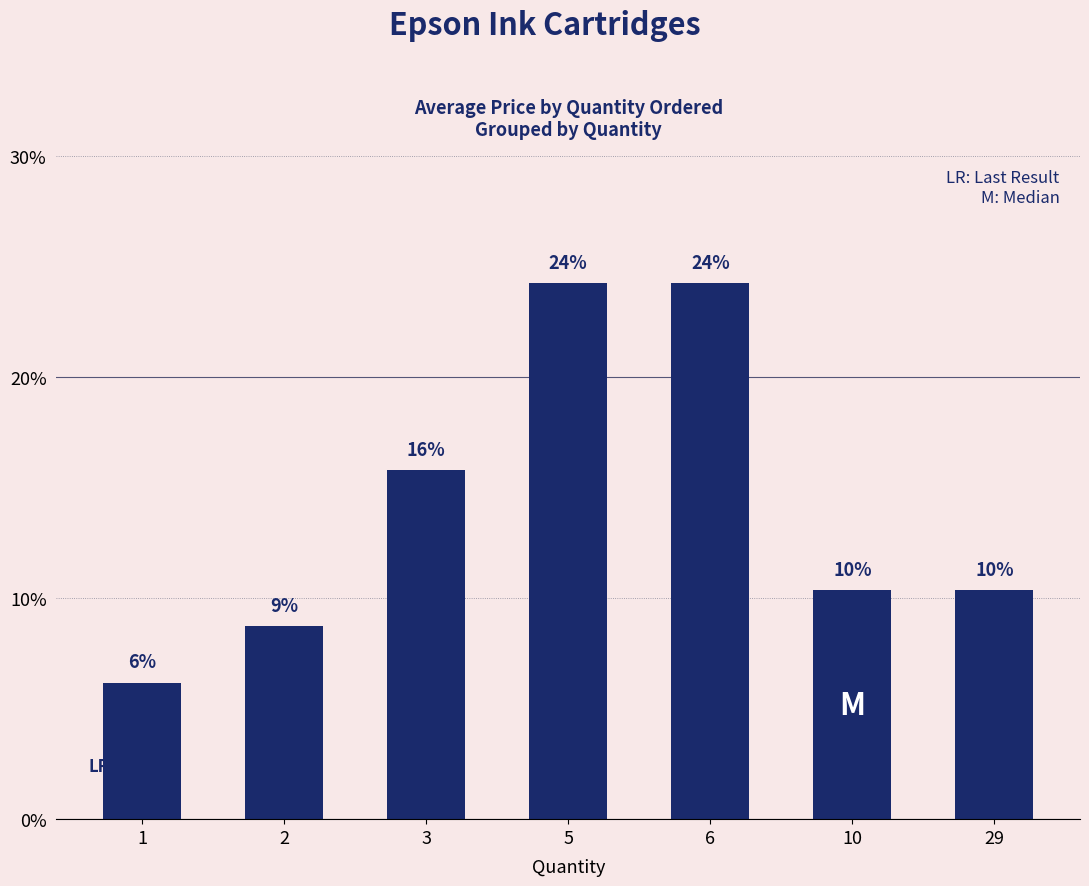

Does the chart contain any negative values?

No